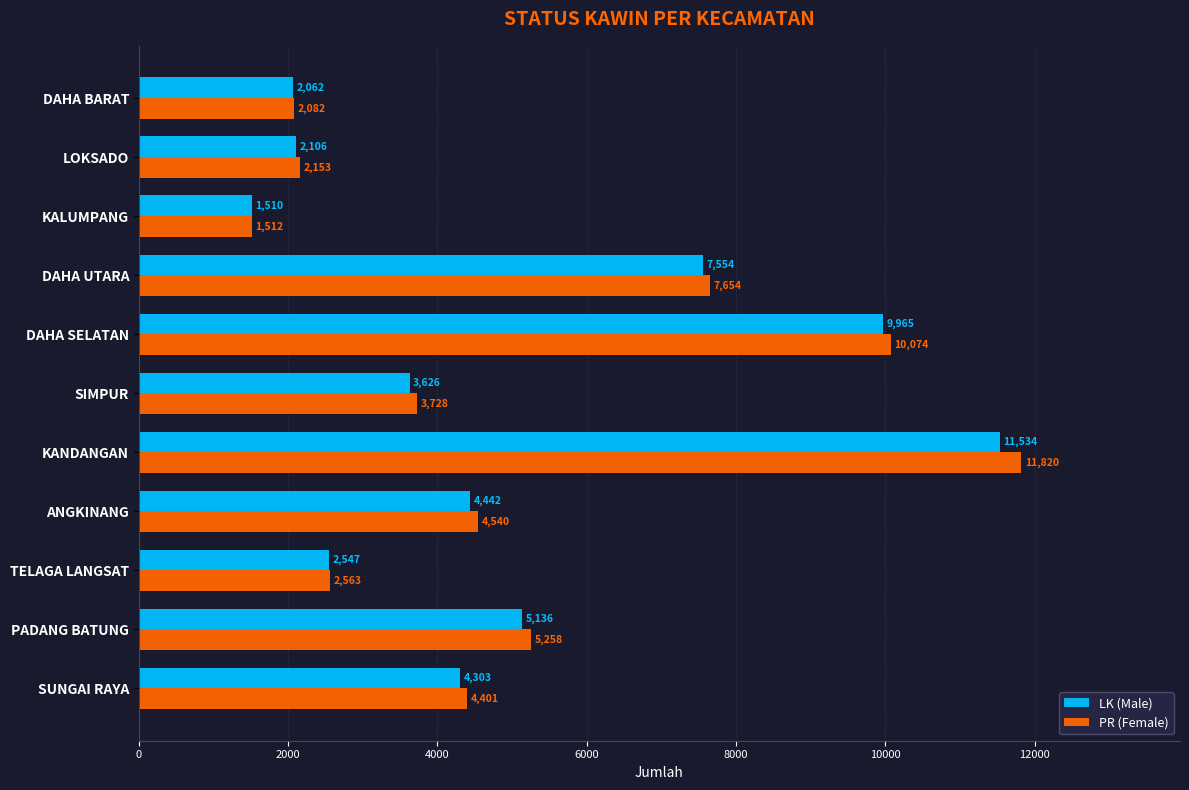

At which category does the chart reach its peak across all series?

KANDANGAN